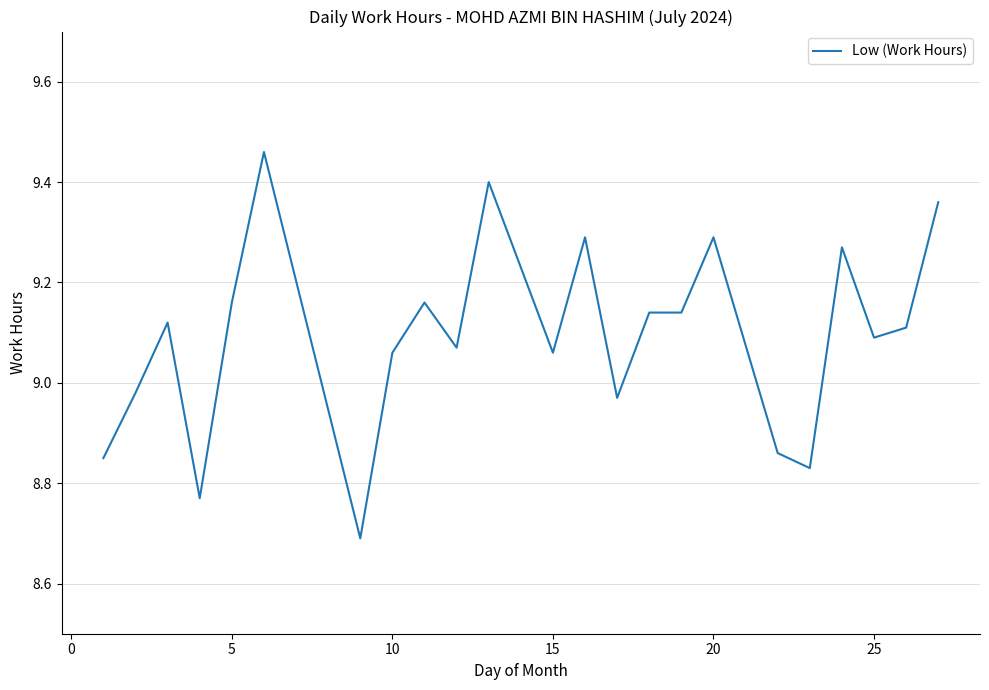

Count the number of values greater than 9.

16